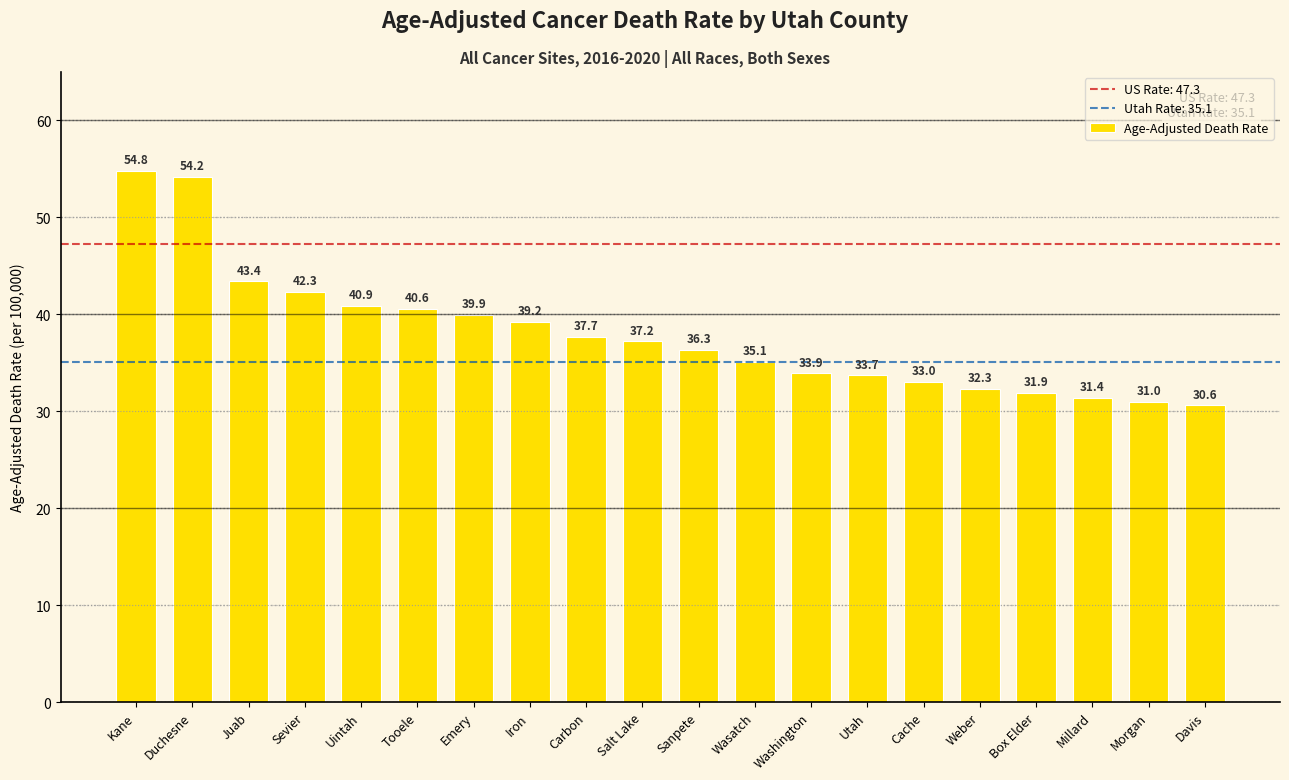

At which label is the value closest to 42?

Sevier